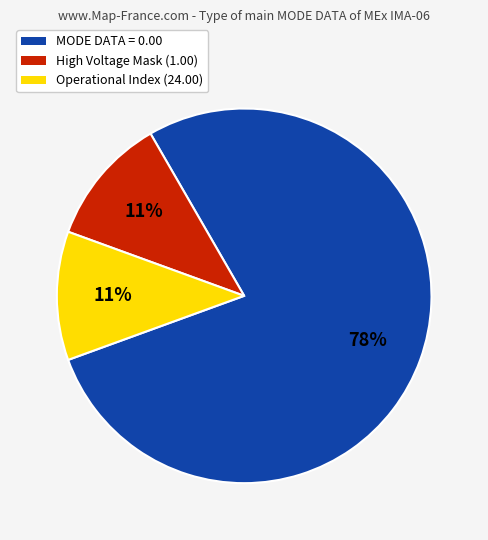

The High Voltage Mask (1.00) slice represents 11% of the pie. True or false?

True